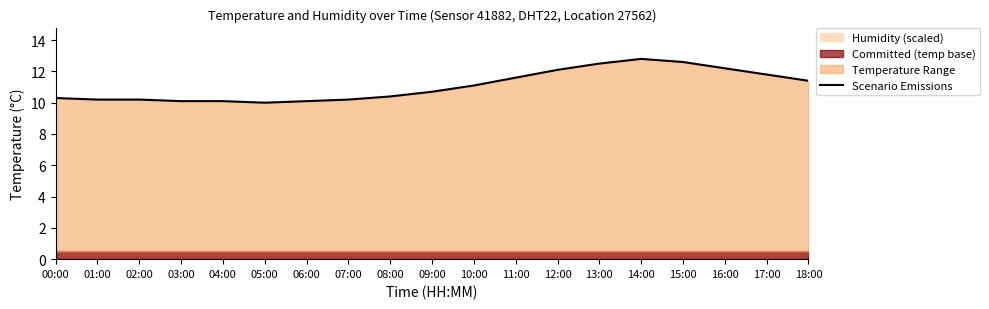

How many lines are shown in the chart?

1